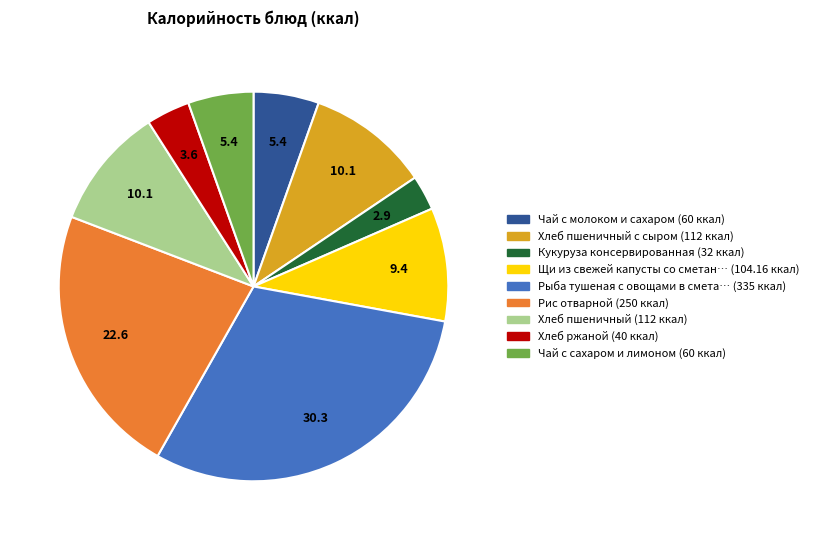

Is there a majority slice in this chart?

No